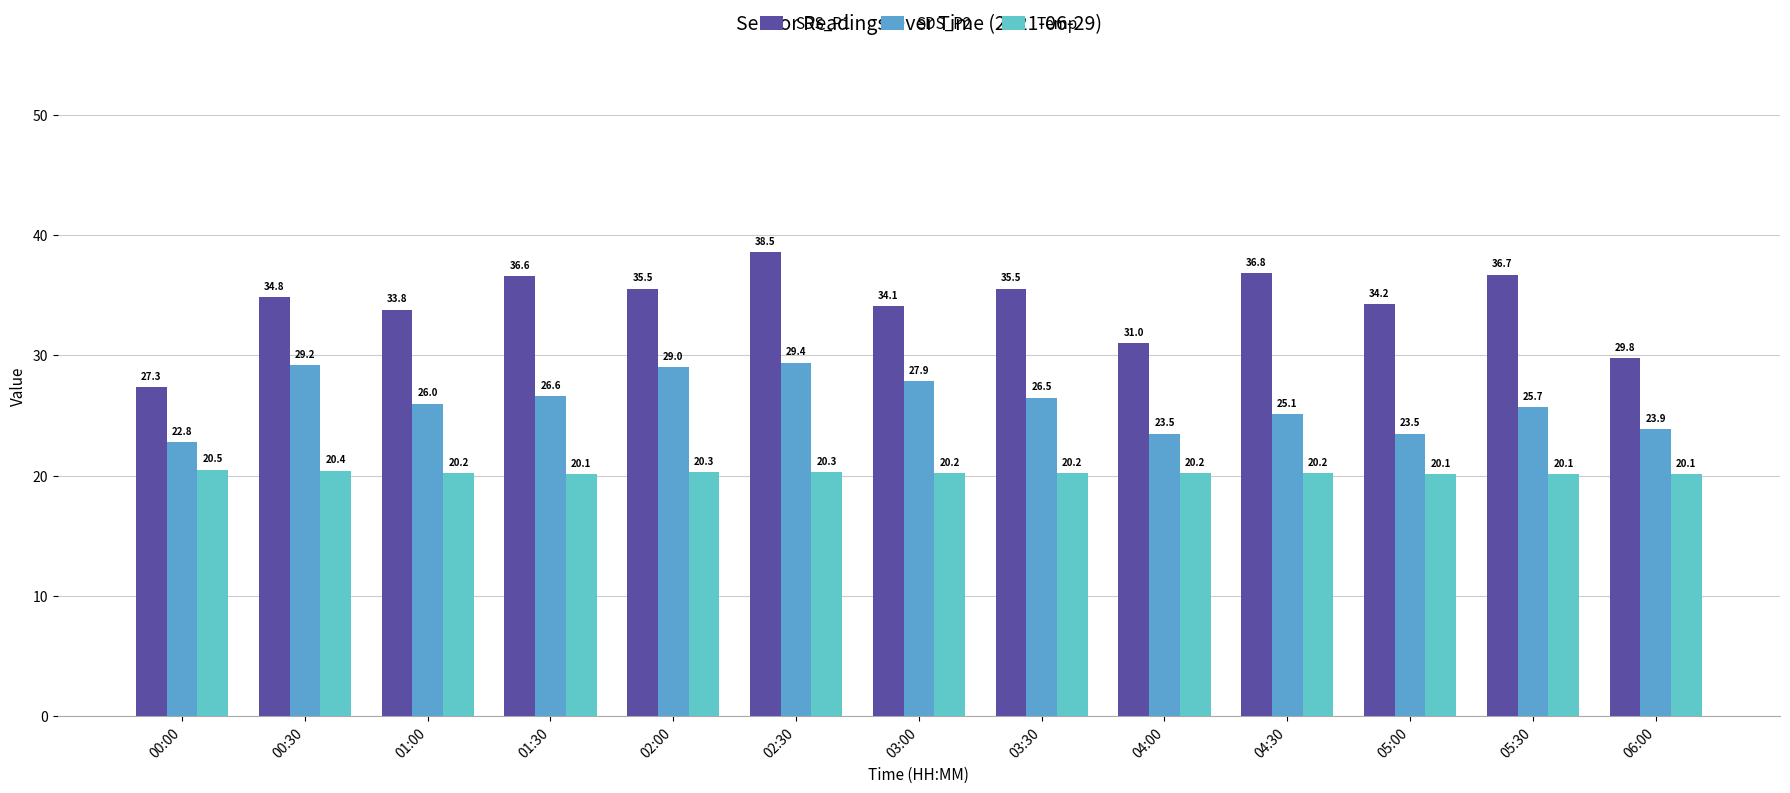

Are the bars horizontal?

No